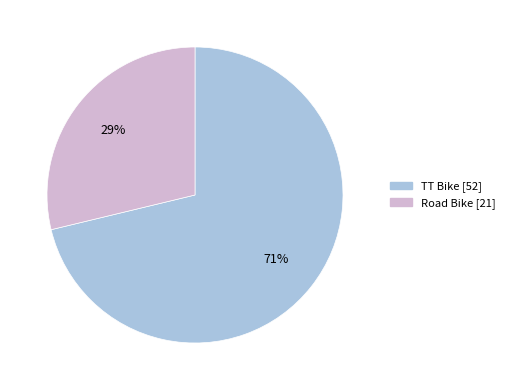

True or false: TT Bike accounts for 61% of the total.

False